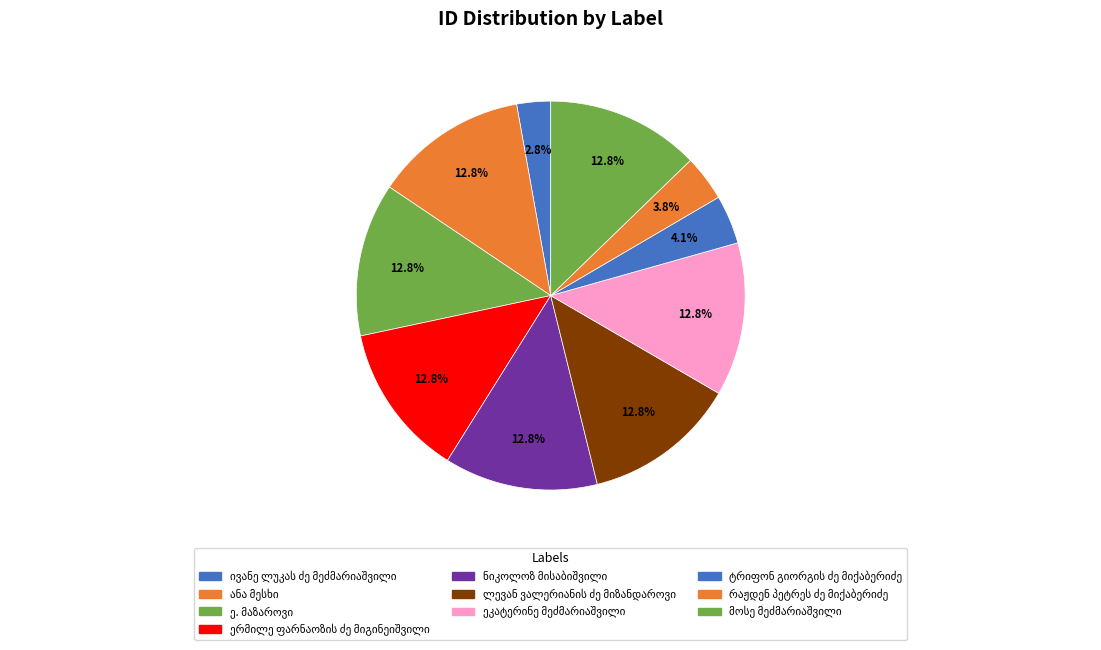

Is the sum of ეკატერინე მეძმარიაშვილი and ივანე ლუკას ძე მეძმარიაშვილი greater than half?

No